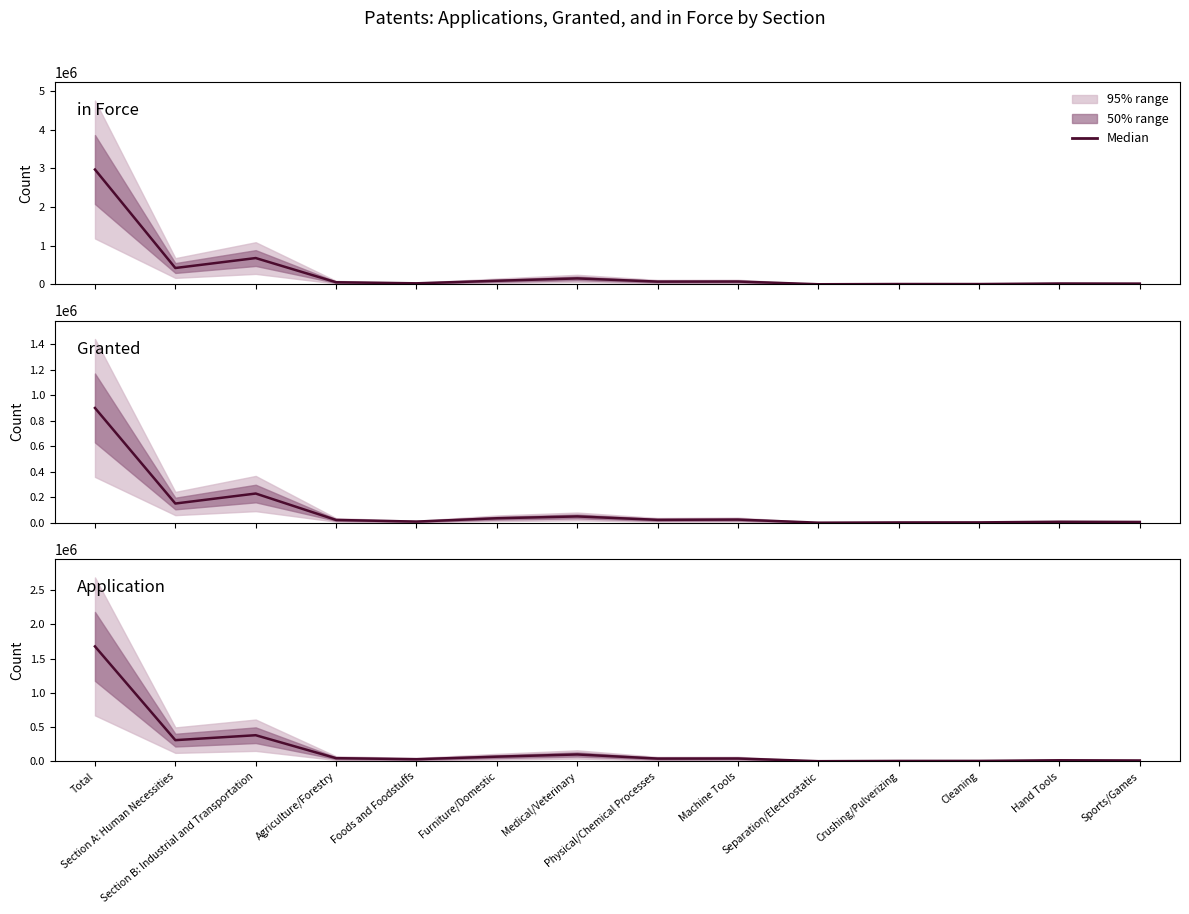

Which has a higher value, Medical/Veterinary or Hand Tools?

Medical/Veterinary